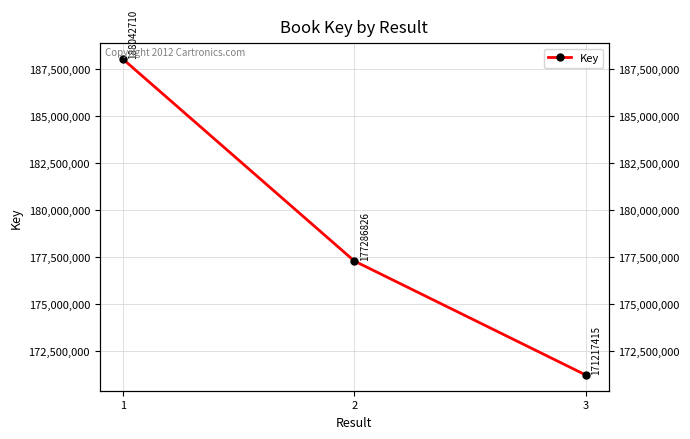

Which category has the highest value across all series?

1